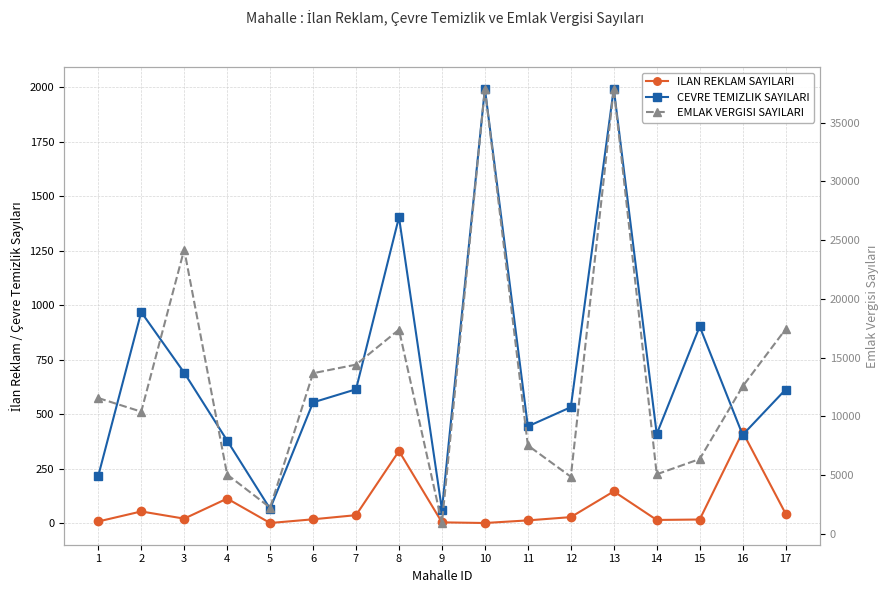

True or false: EMLAK VERGISI SAYILARI and ILAN REKLAM SAYILARI cross at least once.

False